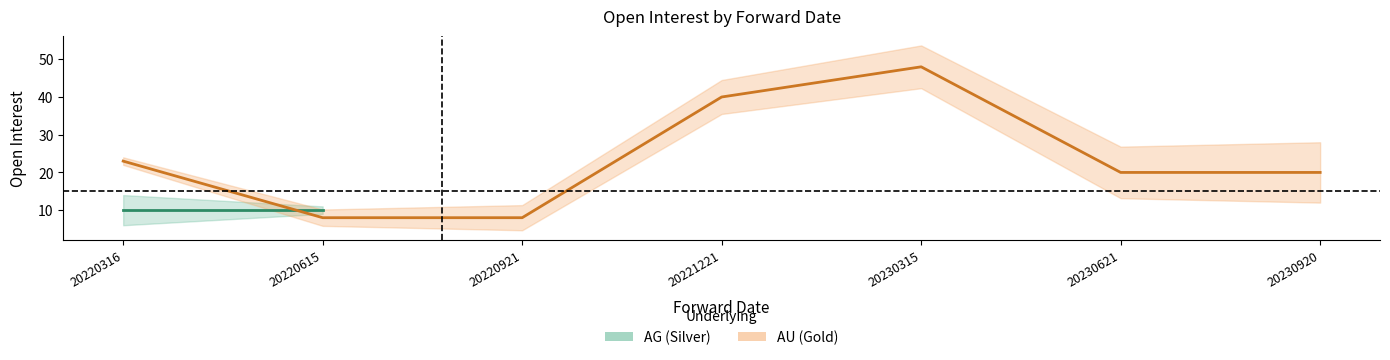

How many values are below 20?

2